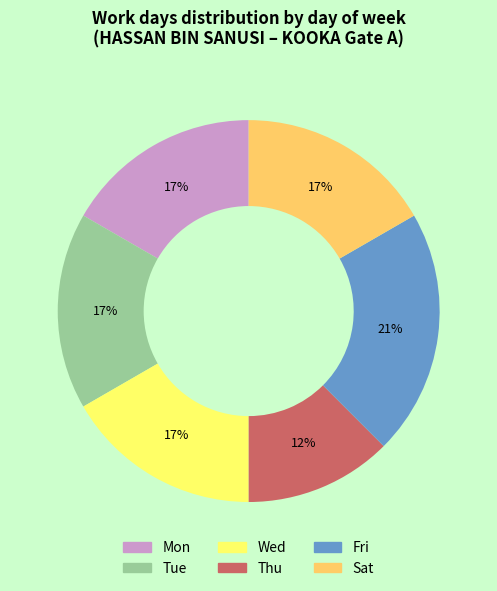

Approximately how many times larger is the value at Mon compared to Fri?

0.8